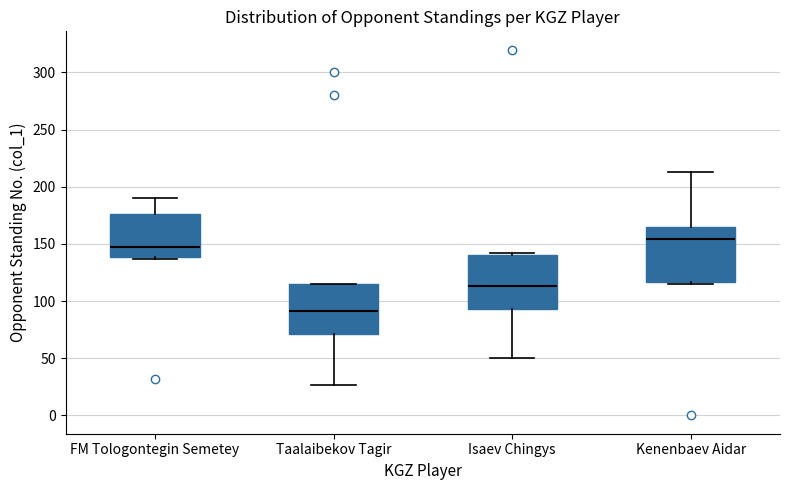

Reading left to right, transcribe this box plot: for each box, give where its median line is, the range the box spans, and where its two whiskers end, as read against the y-axis. The values are not printed on the chart, so give them approximately, as read against the axis.

FM Tologontegin Semetey: median 145, box 140 to 175, whiskers 135 to 190
Taalaibekov Tagir: median 90, box 70 to 115, whiskers 25 to 115
Isaev Chingys: median 115, box 95 to 140, whiskers 50 to 140 (just above the box's upper edge)
Kenenbaev Aidar: median 155, box 115 to 165, whiskers 115 (just below the box's lower edge) to 215